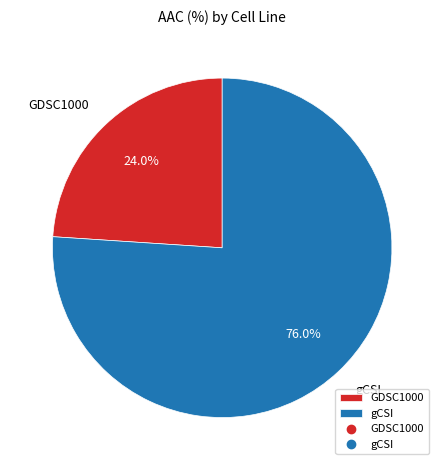

Does any single category account for the majority?

Yes